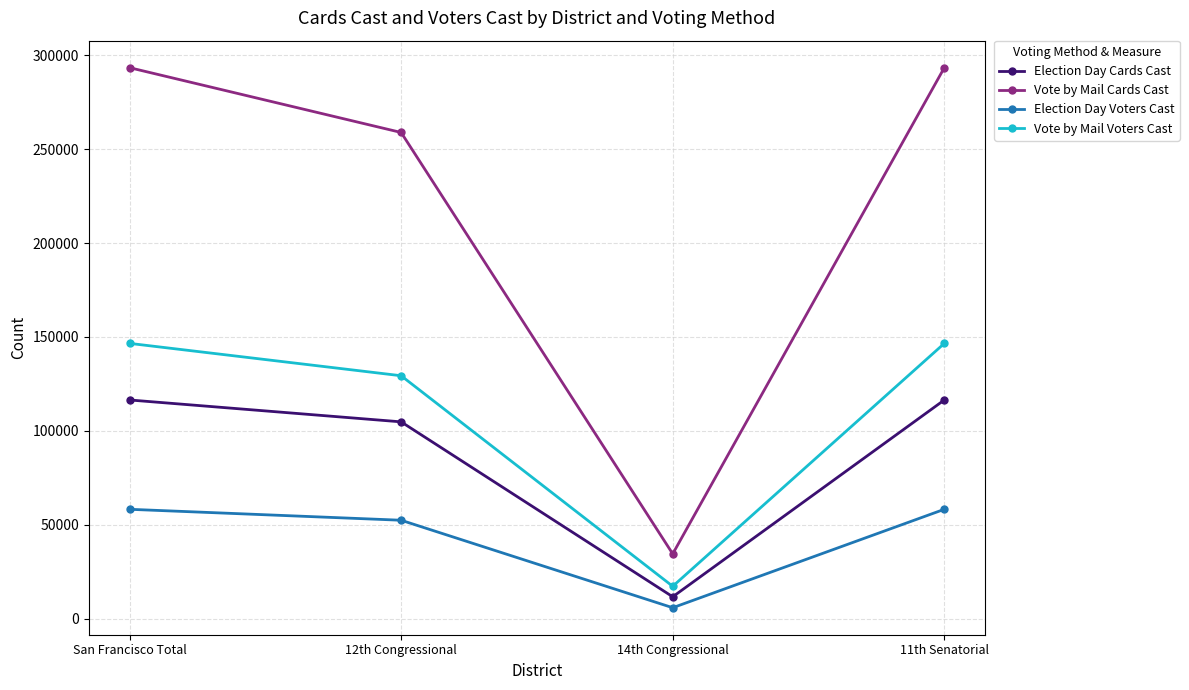

Which series has the largest range (max minus min)?

Vote by Mail Cards Cast